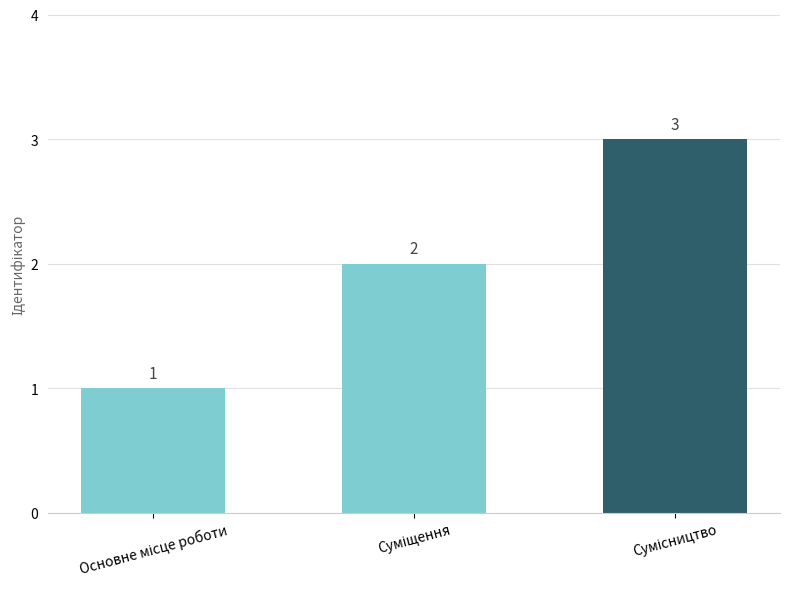

What is the greatest value displayed?

3